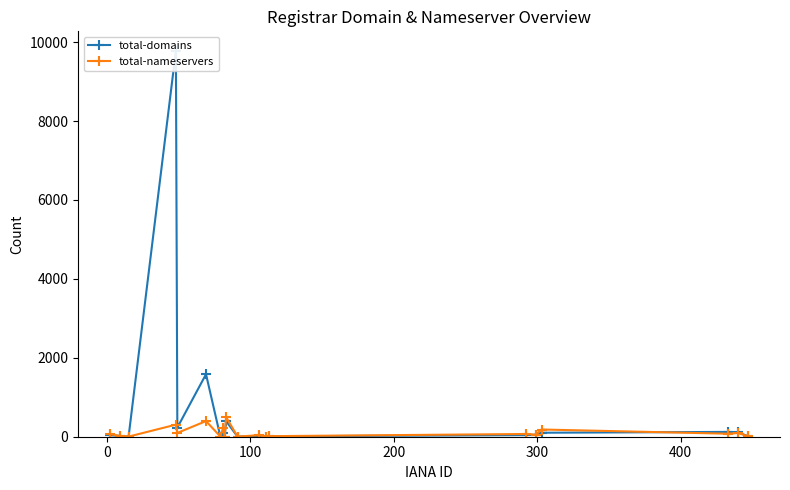

List the series in order of their peak value, lowest first.

total-nameservers, total-domains